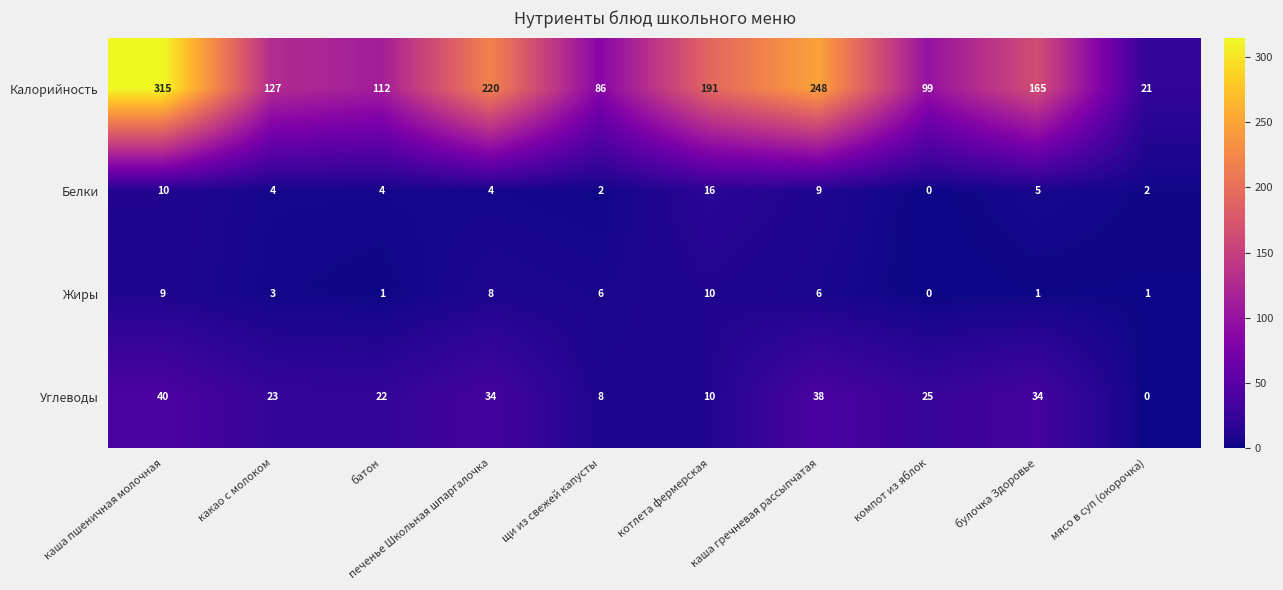

The value of Углеводы at мясо в суп (окорочка) is -26. True or false?

False